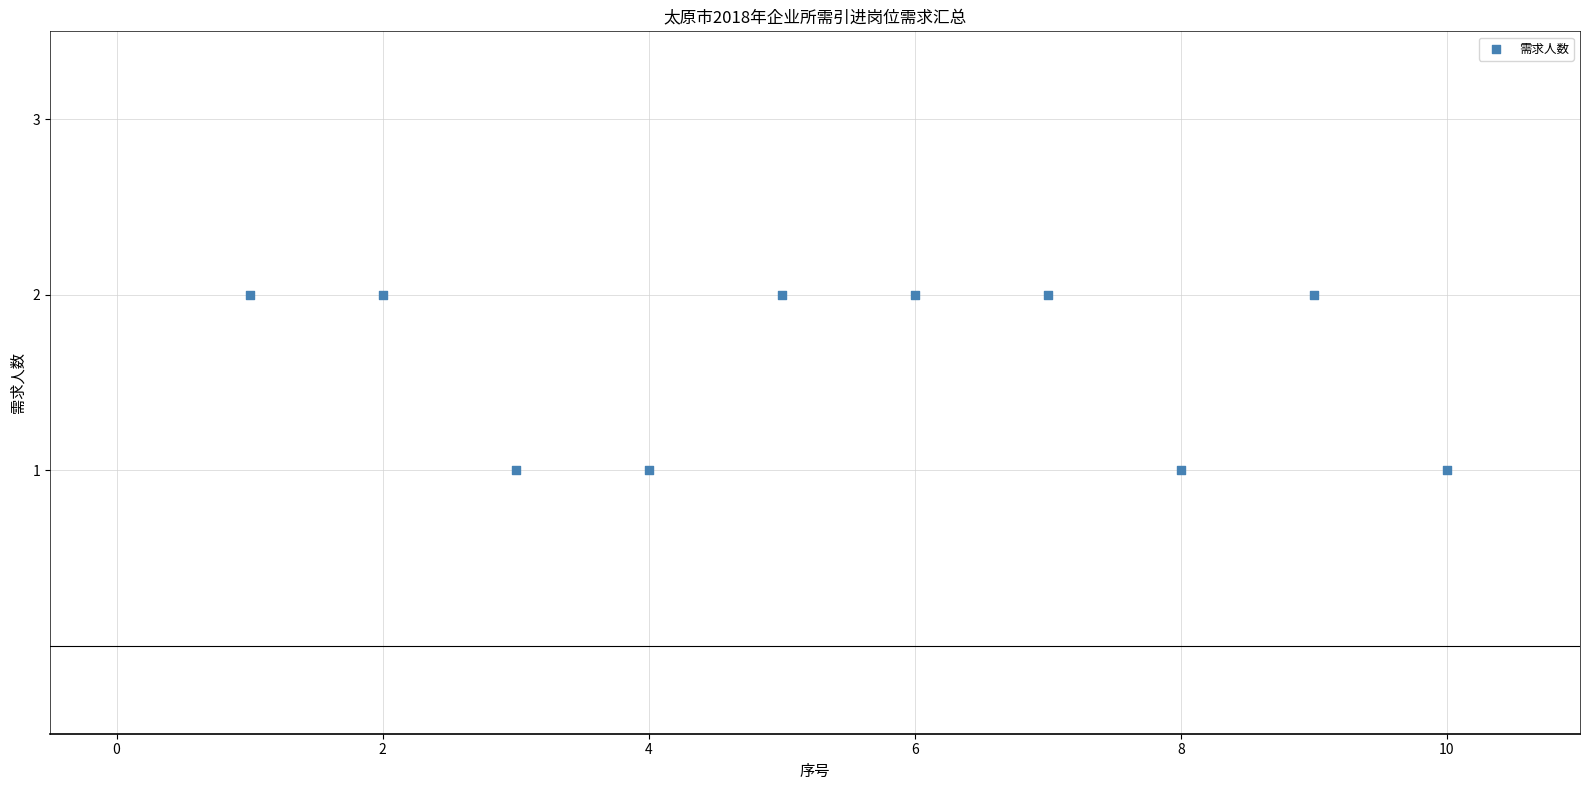

What is the average X value?

6